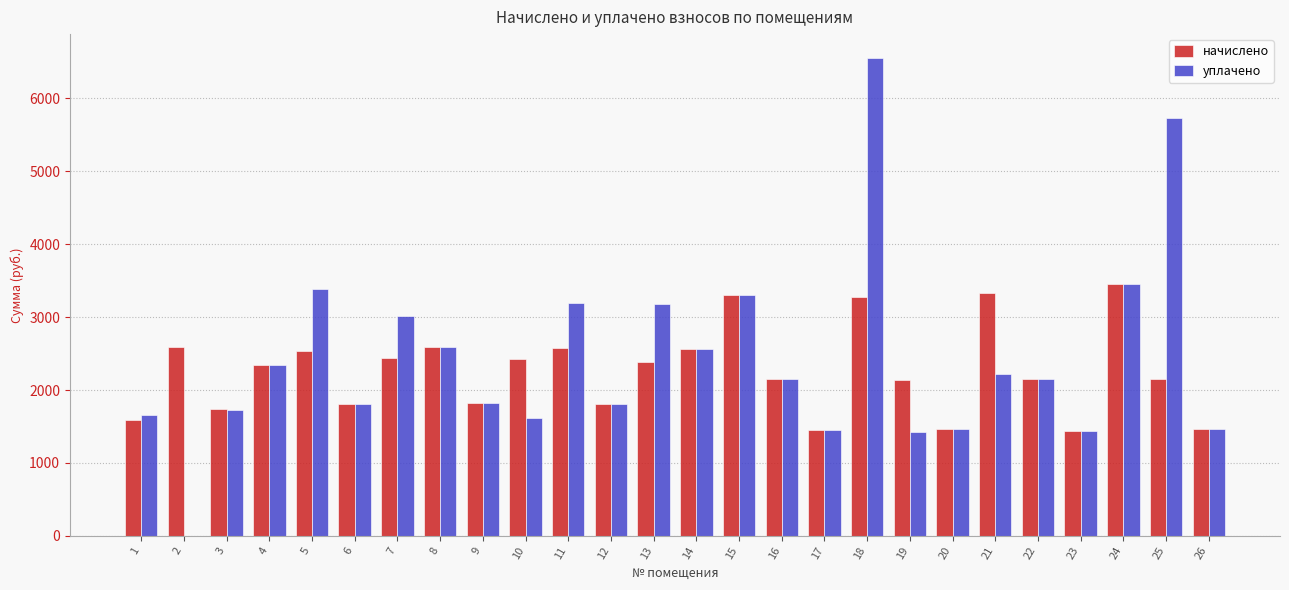

The value of уплачено at 24 is 1431.1. True or false?

False